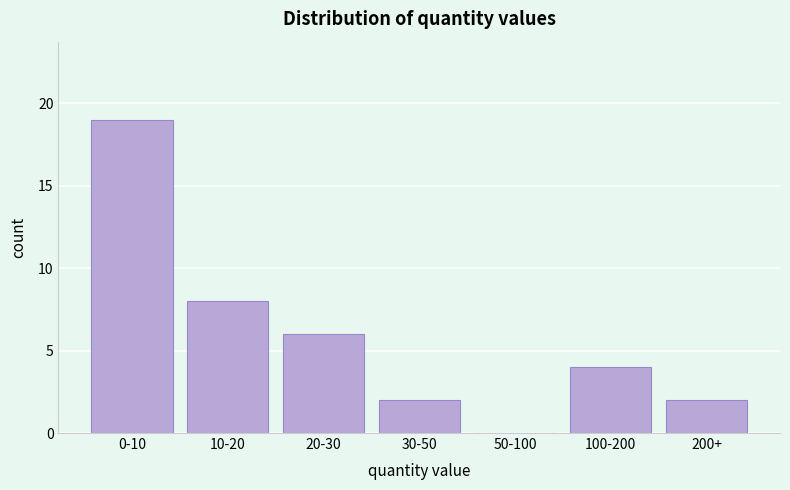

Reading left to right, transcribe all the data shown in this chart.

0-10=19	10-20=8	20-30=6	30-50=2	50-100=0	100-200=4	200+=2